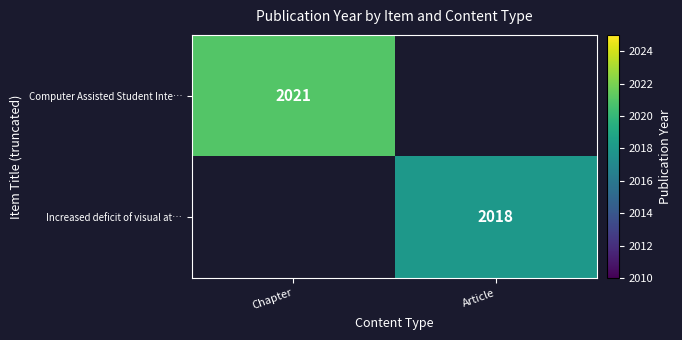

The Increased deficit of visual at… series shows 2018 at Article. True or false?

True